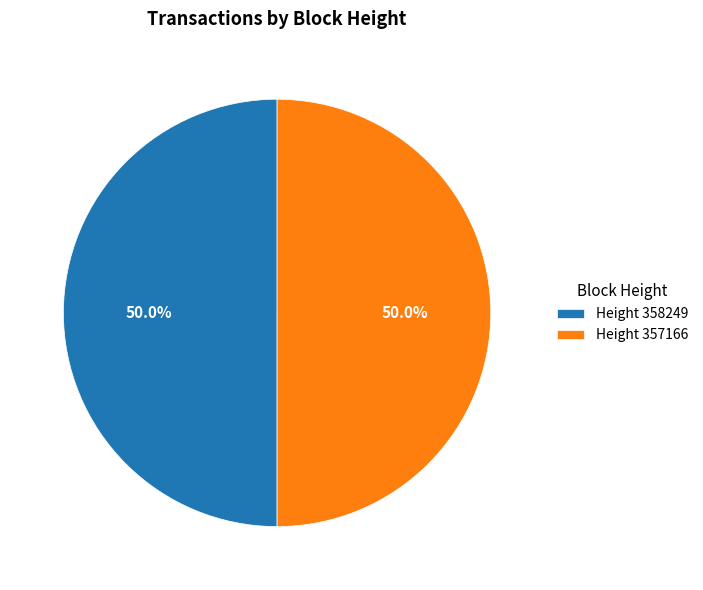

What is the ratio of the value at Height 358249 to the value at Height 357166?

1.0